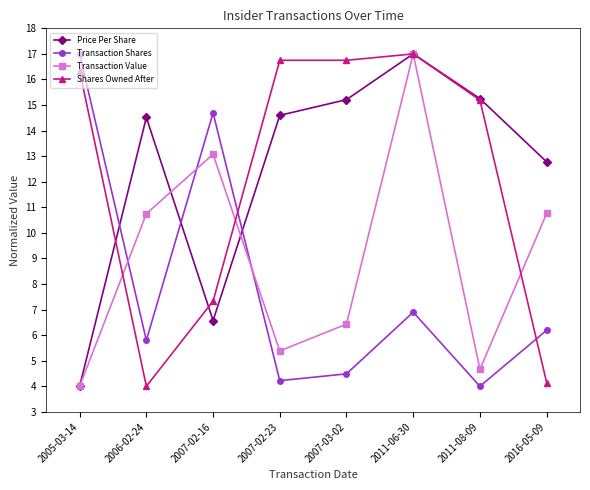

After their last crossing, which series has the higher values: Price Per Share or Transaction Shares?

Price Per Share